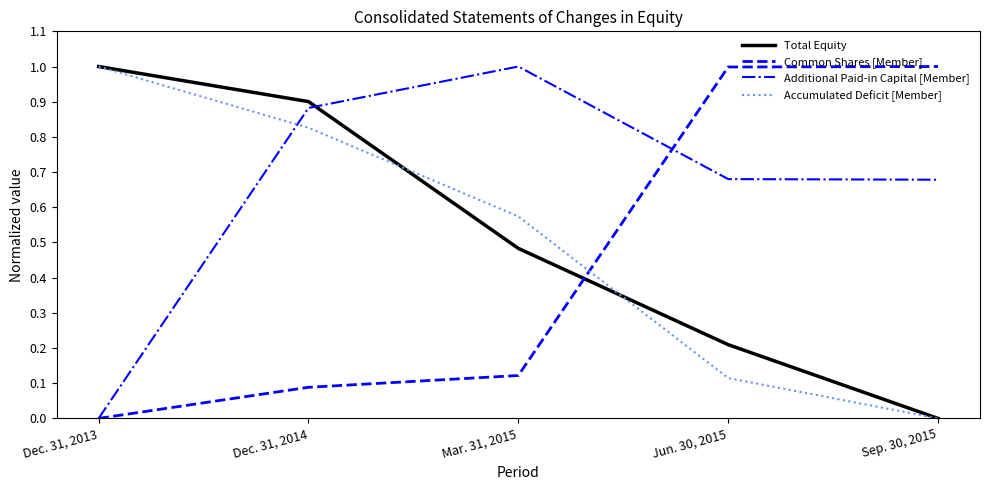

List the labels in order of Common Shares [Member] value, smallest first.

Dec. 31, 2013, Dec. 31, 2014, Mar. 31, 2015, Jun. 30, 2015, Sep. 30, 2015